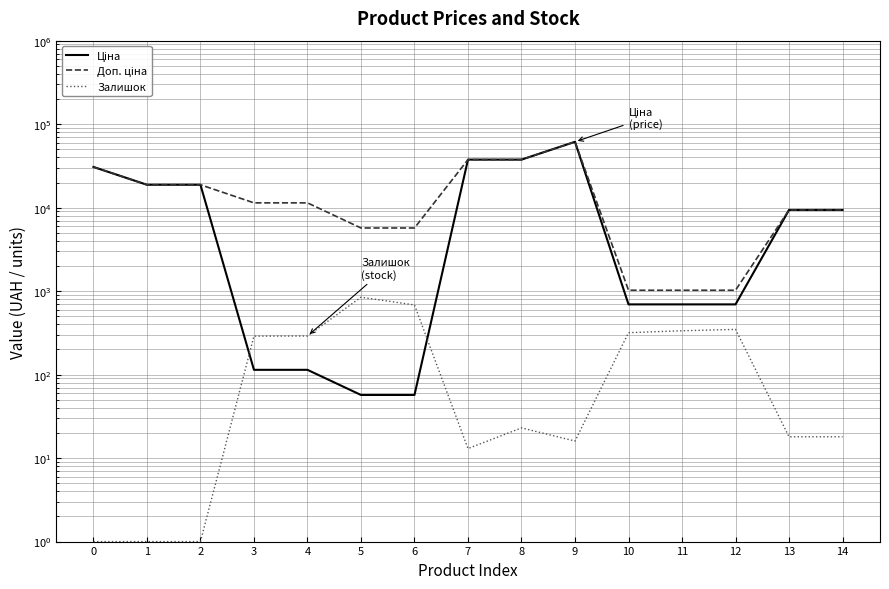

How many data points in Залишок are above 23?

7